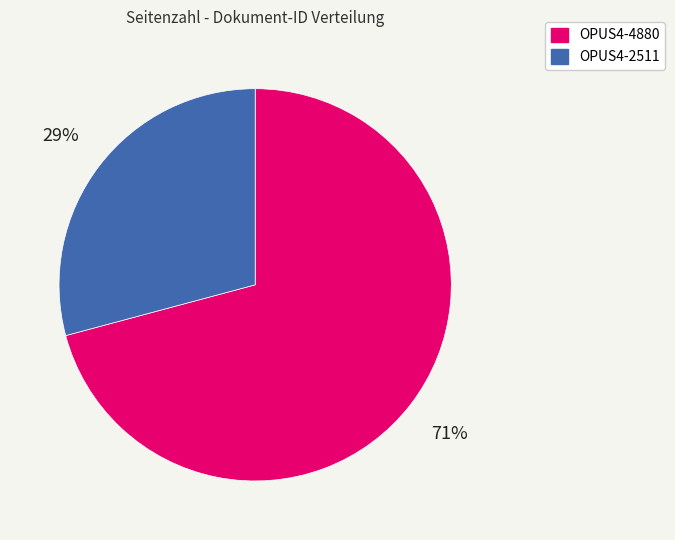

Is there a majority slice in this chart?

Yes